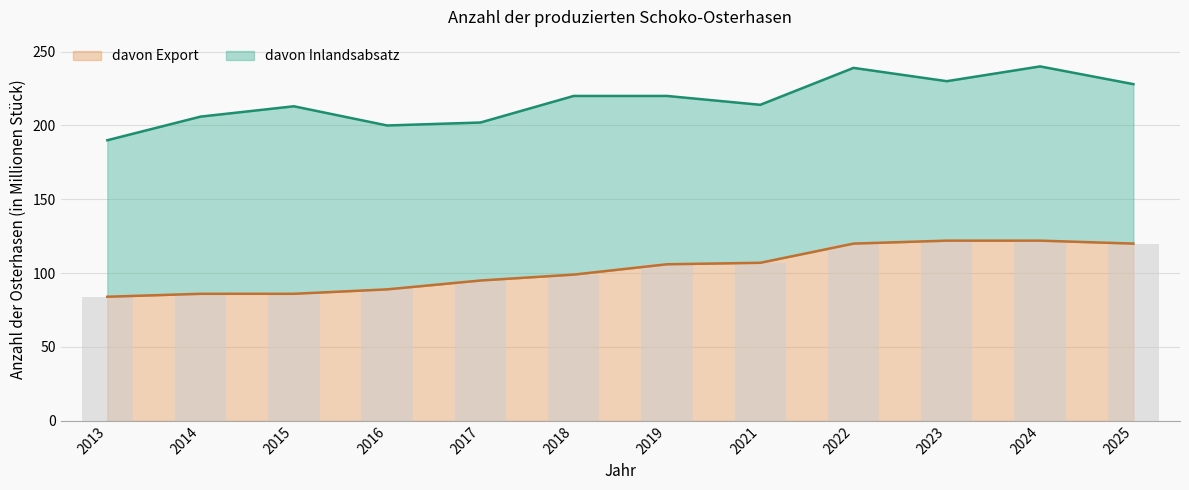

Approximately how many times larger is the value at 2019 compared to 2018?

1.1